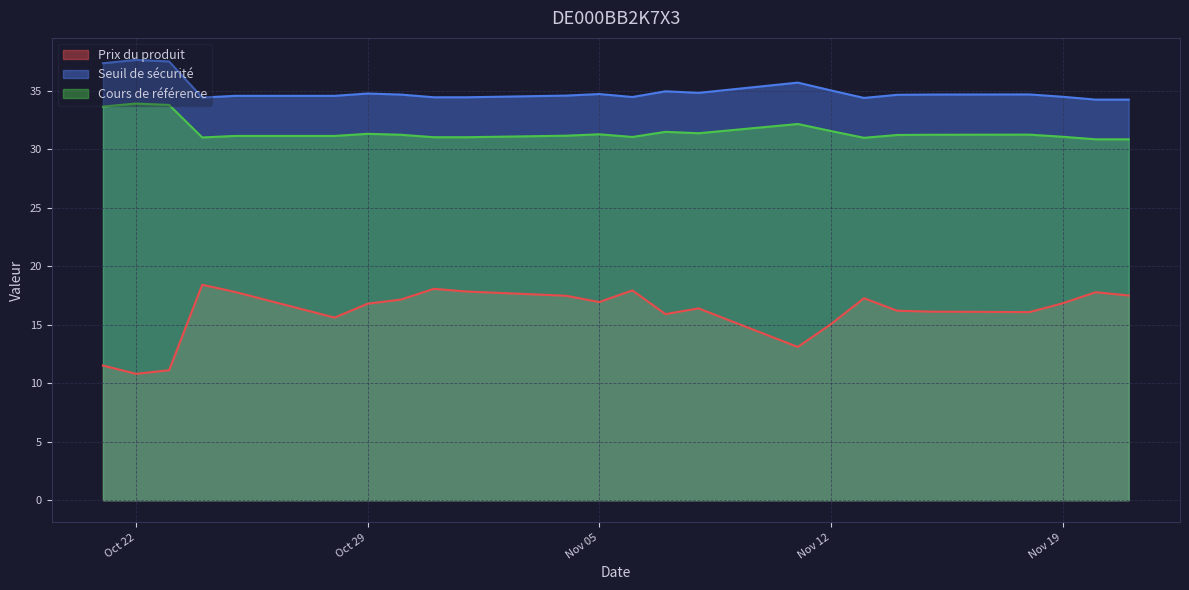

List the series in order of their peak value, lowest first.

Prix du produit, Cours de référence, Seuil de sécurité